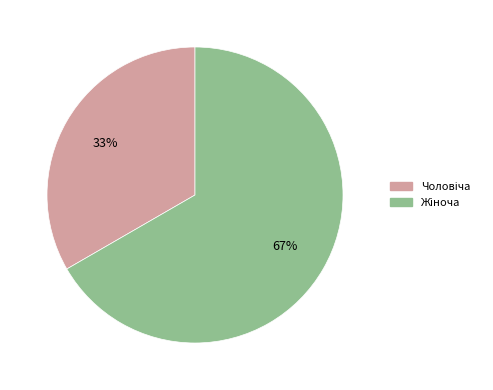

Is there a majority slice in this chart?

Yes